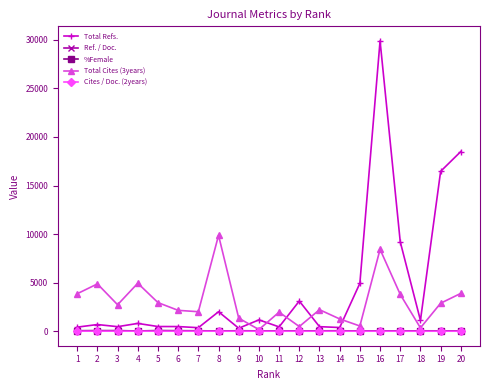

Does the chart display data point markers on the line(s)?

Yes